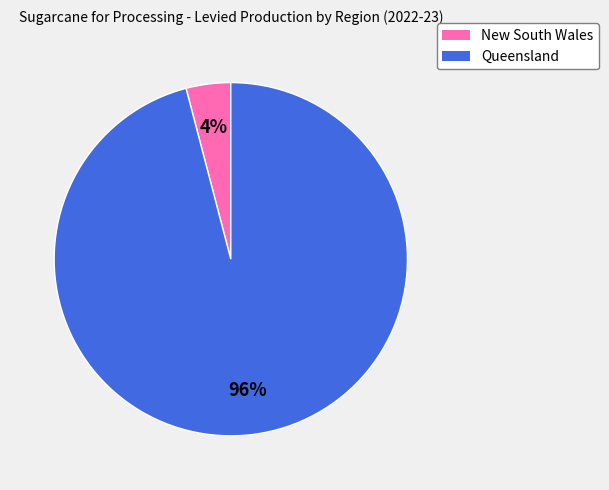

To the nearest percent, what is the average slice percentage?

50%